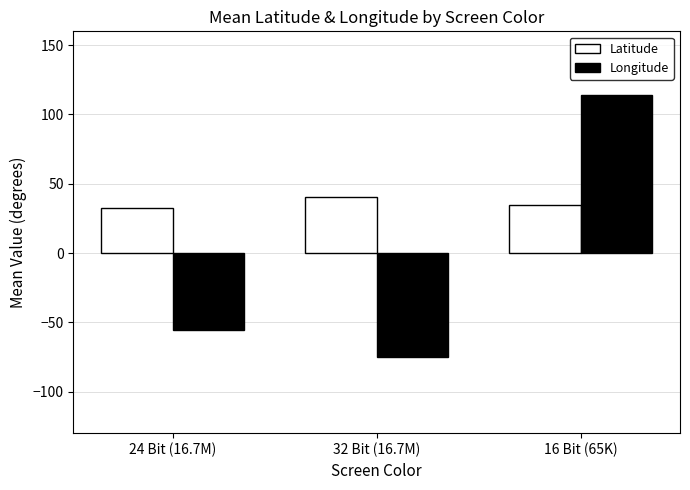

The Longitude series shows 113.7 at 16 Bit (65K). True or false?

True